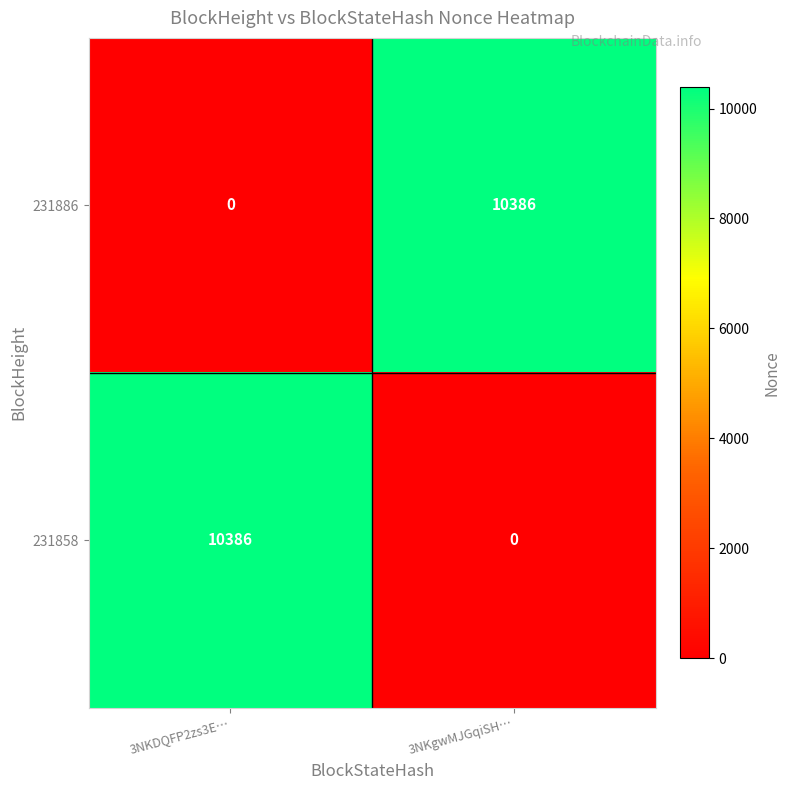

At how many categories does at least one series exceed 6230?

2